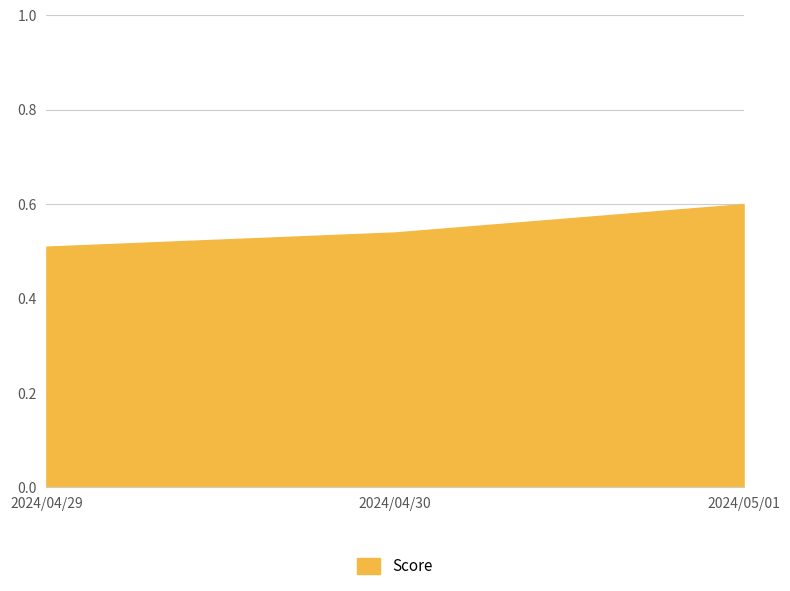

What is the greatest value displayed?

0.6